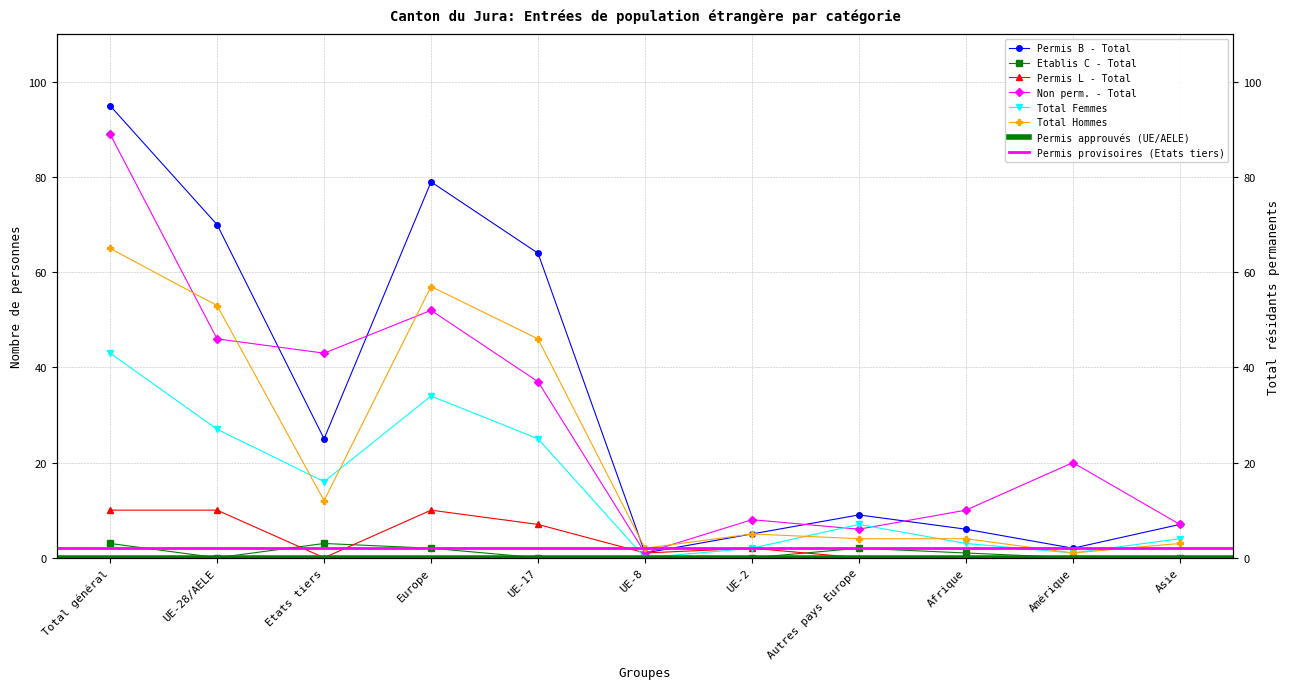

Rank the series at Autres pays Europe from lowest to highest value.

Permis L - Total, Etablis C - Total, Total Hommes, Non perm. - Total, Total Femmes, Permis B - Total